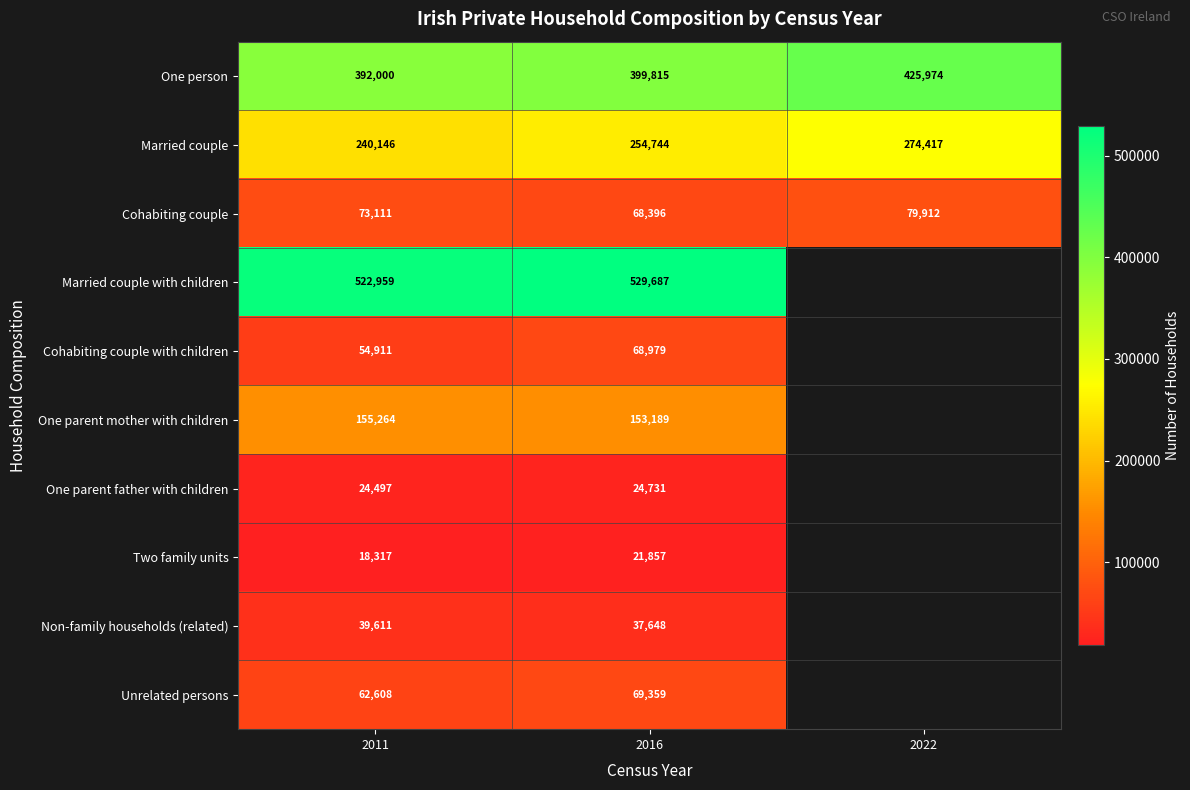

Which category has the lowest value across all series?

2011